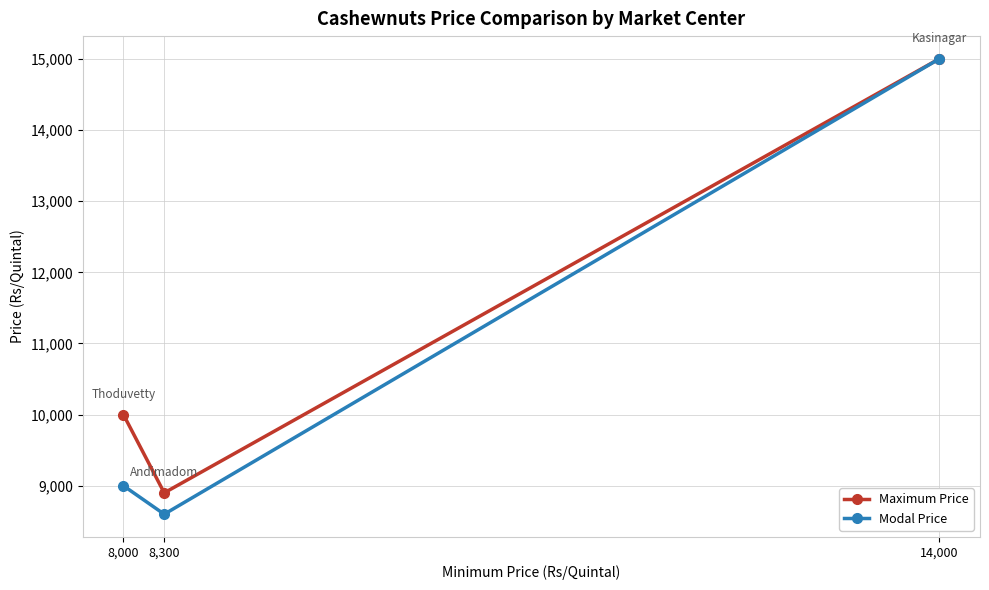

Which has a higher value, 8,000 or 8,300?

8,000